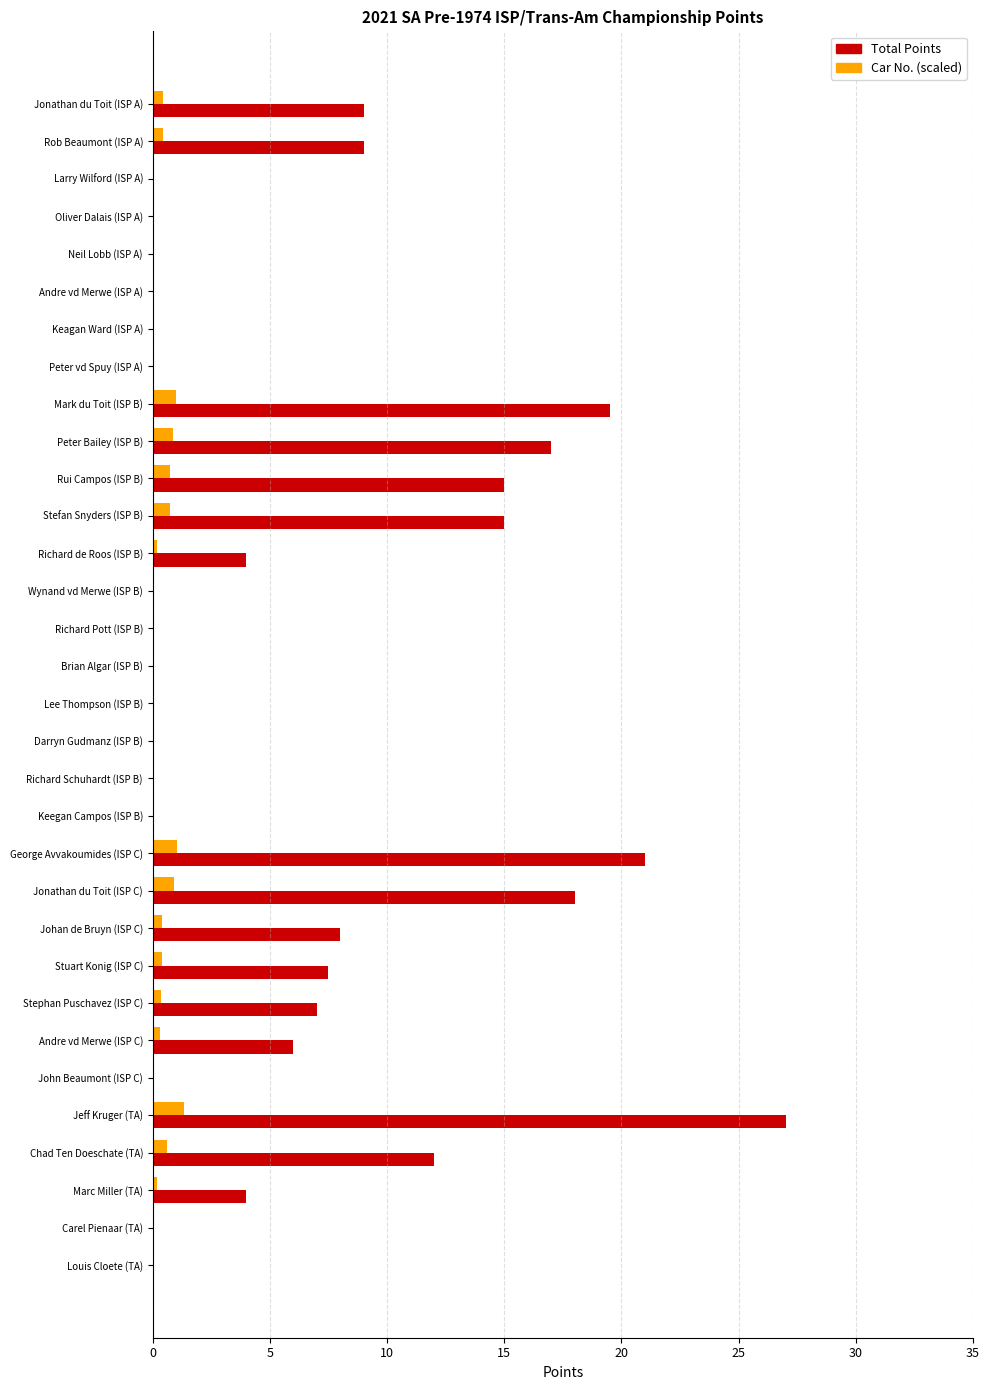

What is the highest value of the Car No. (scaled) series?

1.4